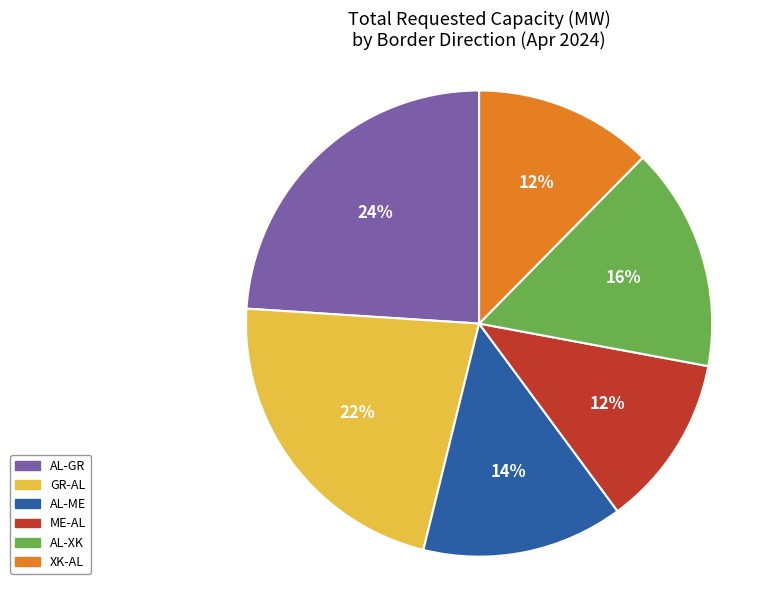

Count the number of slices in the pie.

6